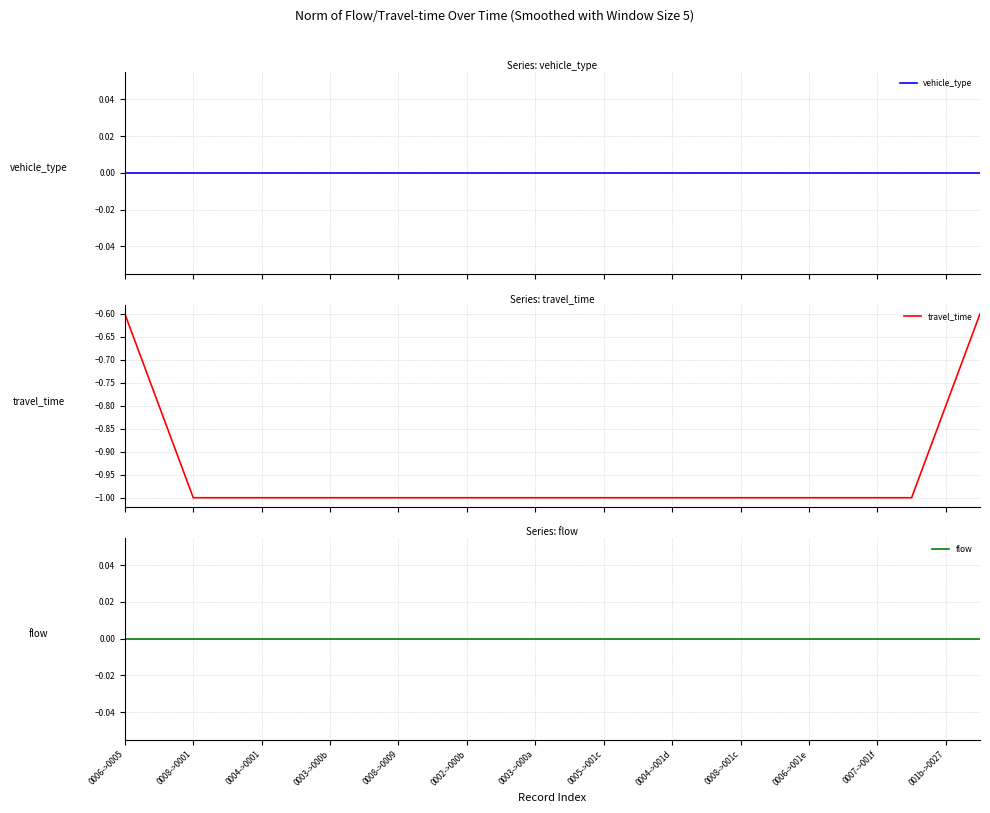

How many categories are shown in the chart?

26